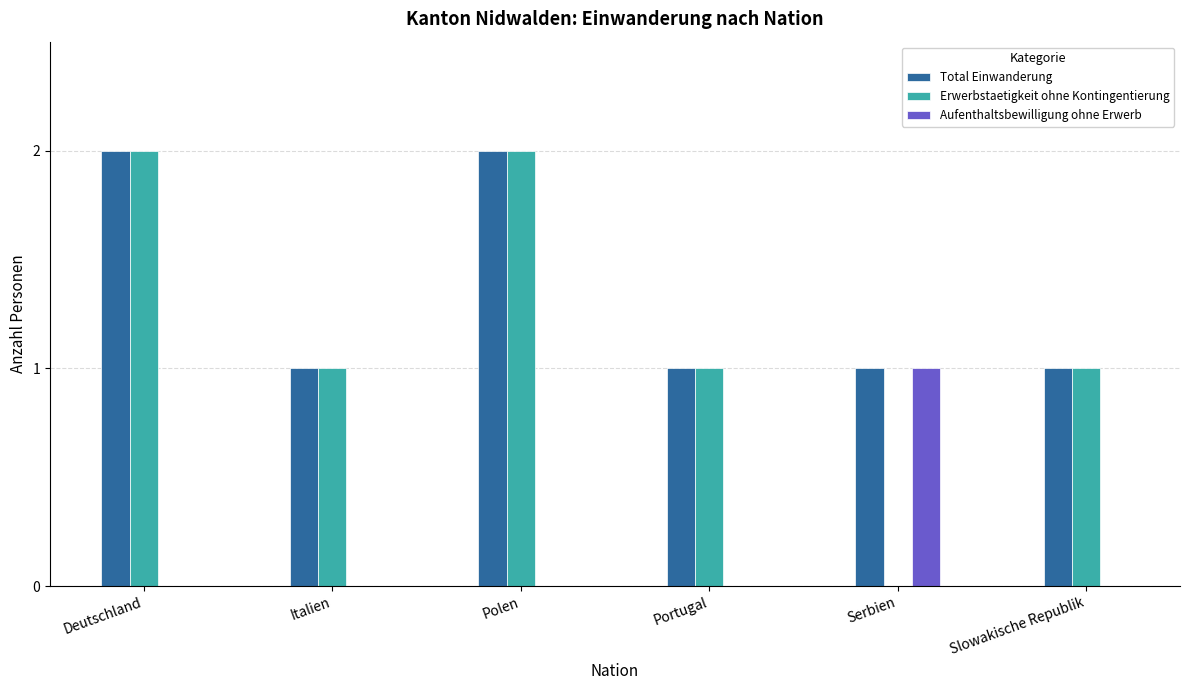

Is the value of Total Einwanderung at Slowakische Republik greater than the value of Aufenthaltsbewilligung ohne Erwerb at Portugal?

Yes